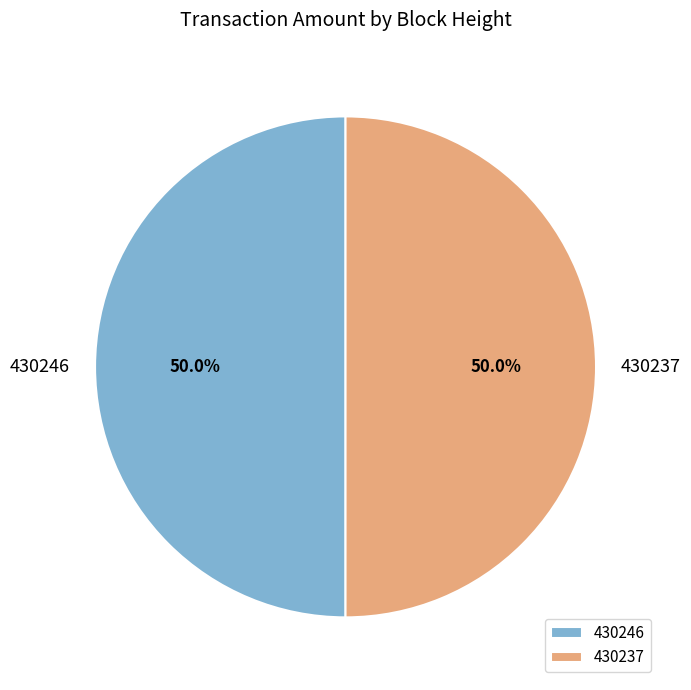

The 430237 slice represents 61% of the pie. True or false?

False